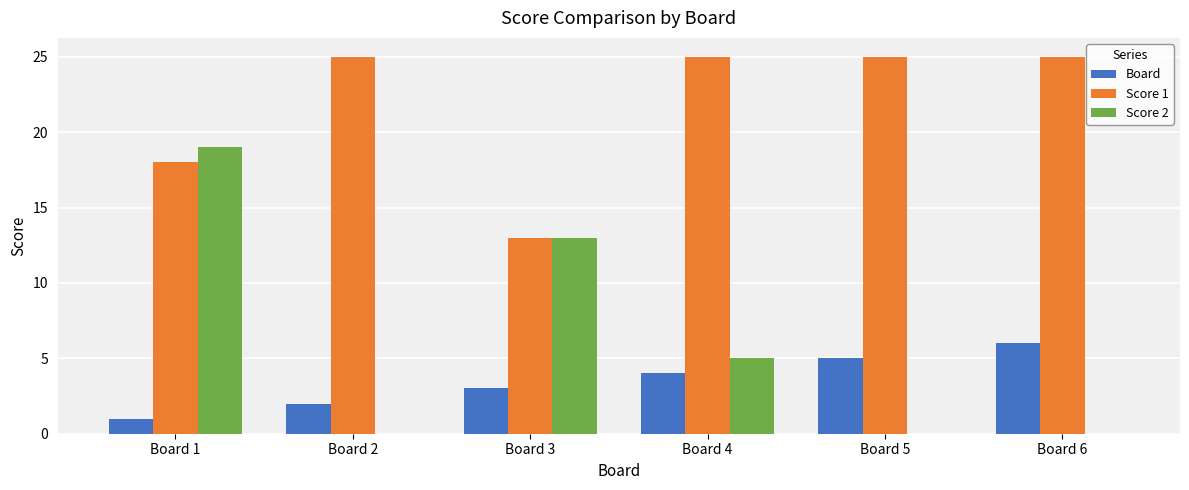

How many Score 1 values are between 18 and 25?

5